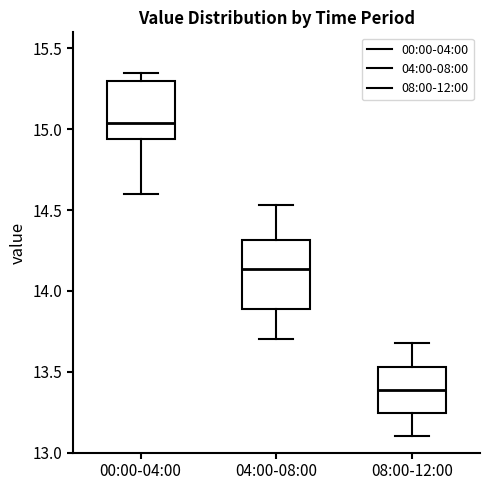

Where does the lower whisker of the box for 04:00-08:00 end on the y-axis? The values are not printed on the chart, so give them approximately, as read against the axis.

13.70